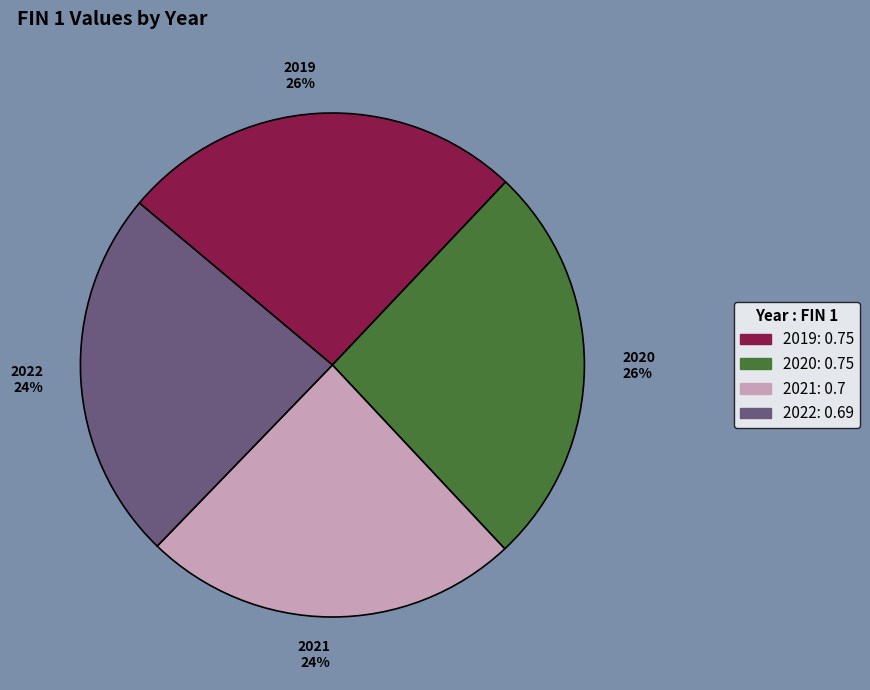

Is the sum of 2022 24% and 2021 24% greater than half?

No